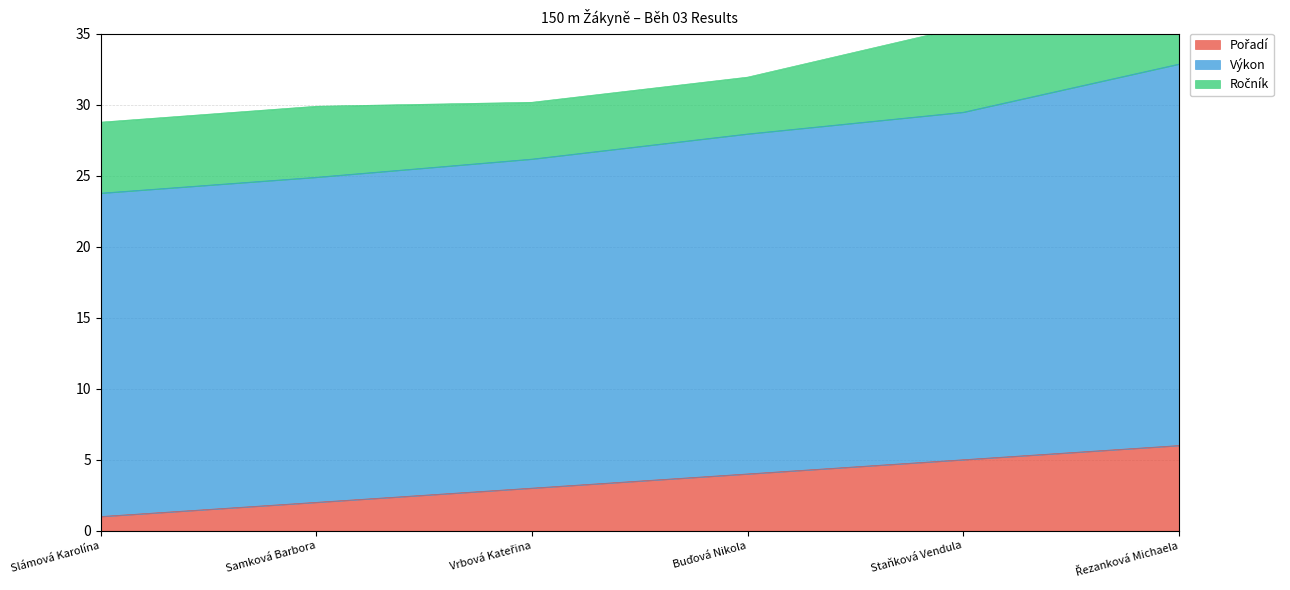

What is the difference between the maximum and minimum values in the Ročník series?

2.0